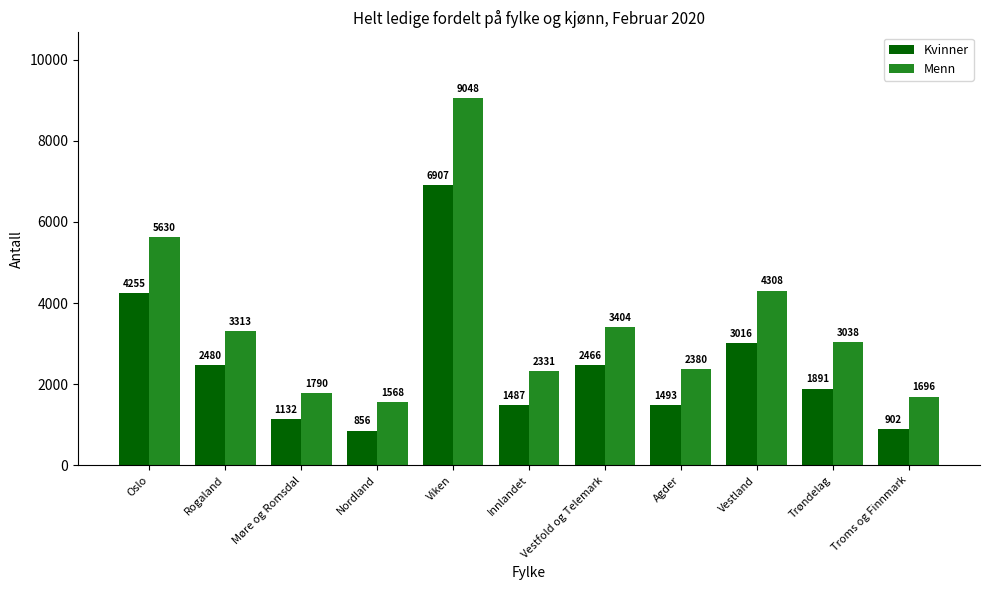

At which label does Kvinner reach its minimum?

Nordland